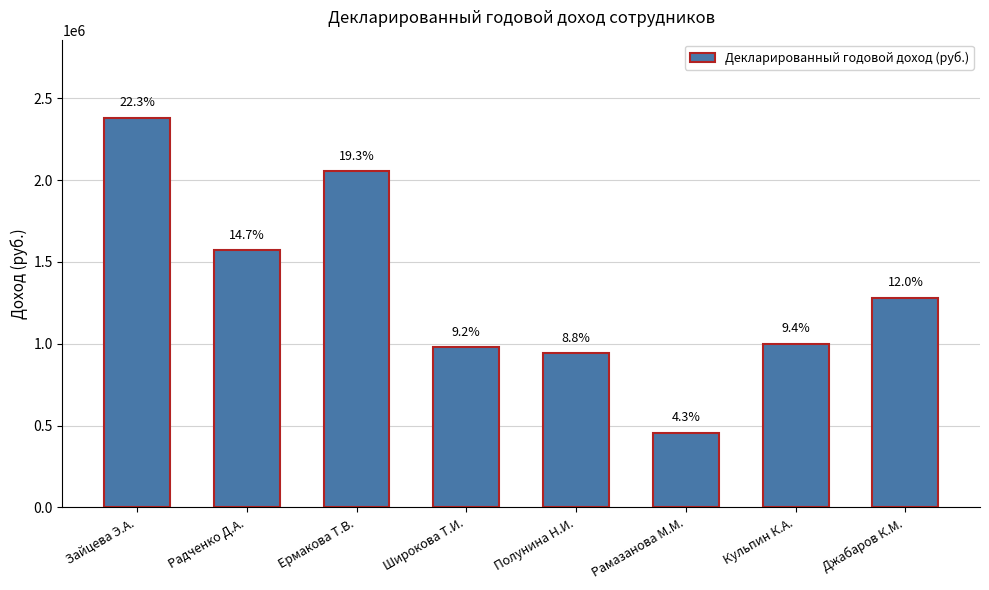

The chart shows a value of 1282178.9 at Джабаров К.М.. True or false?

True